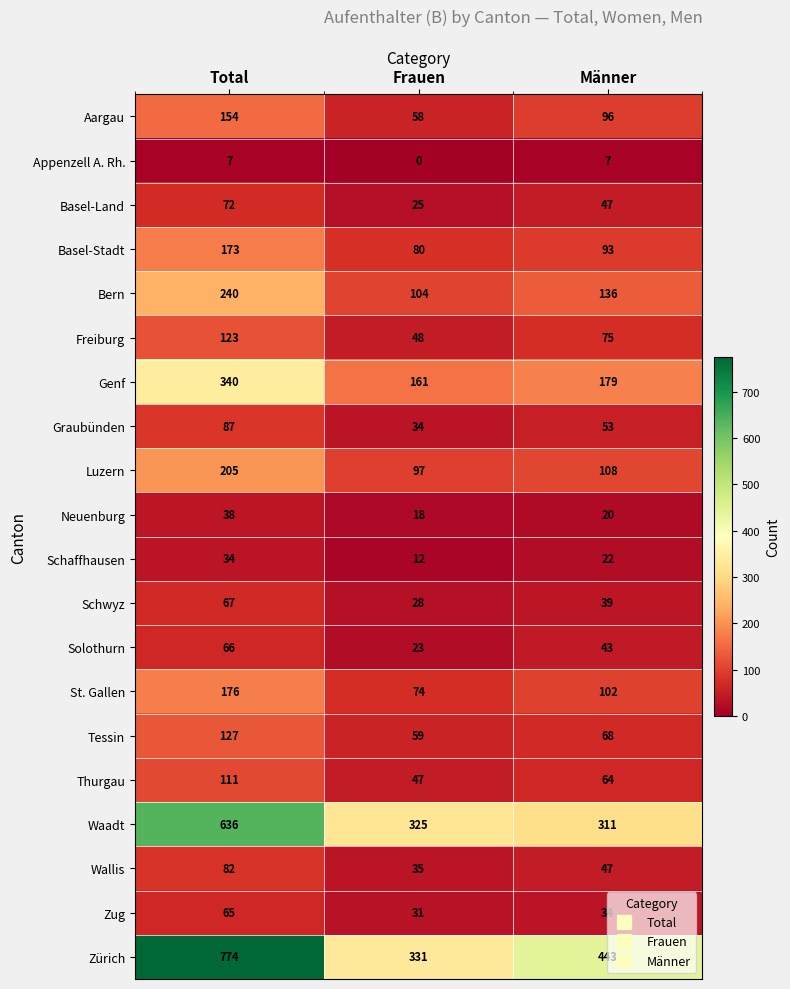

At how many categories does at least one series exceed 228?

3